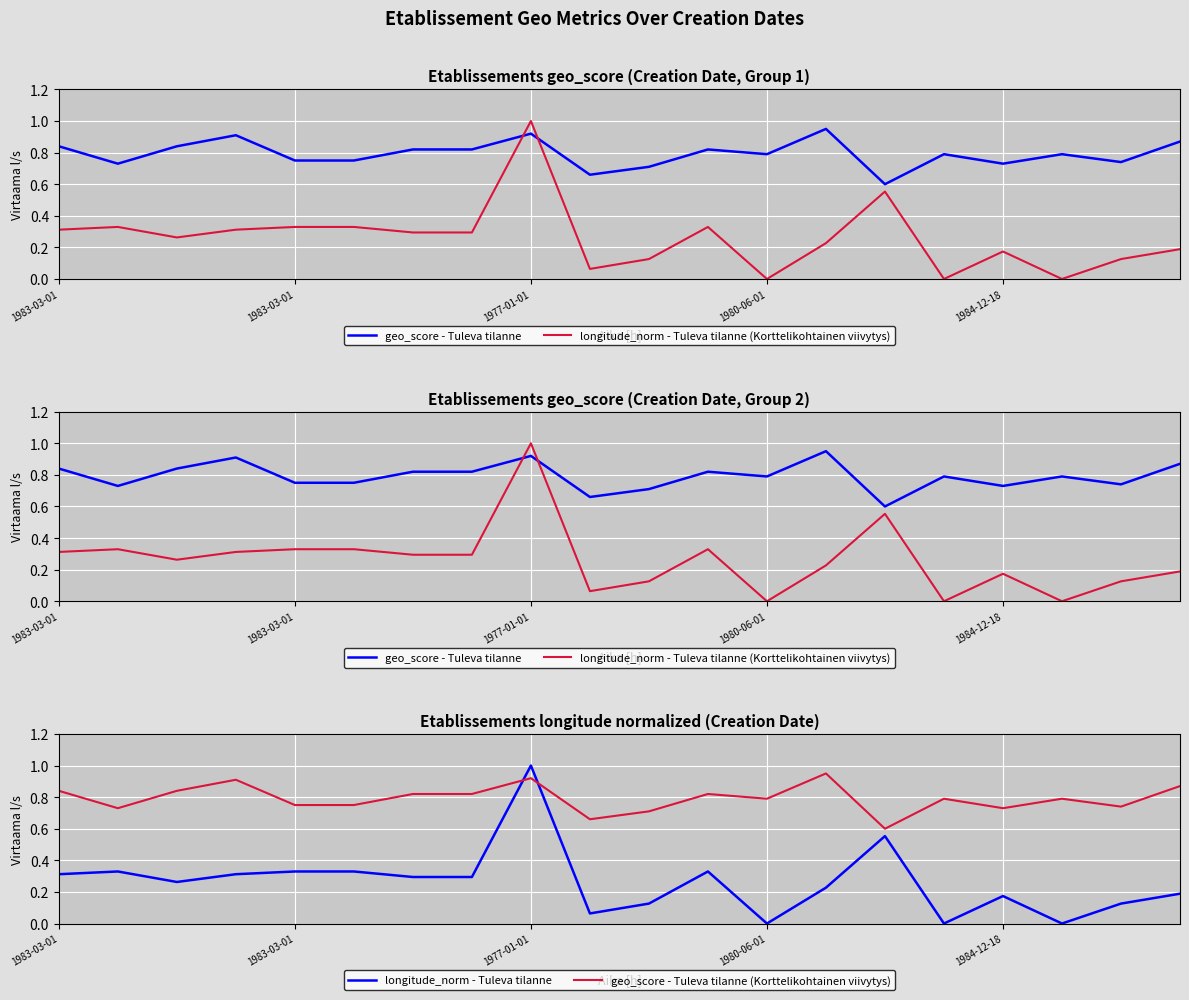

Between which two adjacent categories do longitude_norm - Tuleva tilanne and geo_score - Tuleva tilanne first intersect?

7 and 8